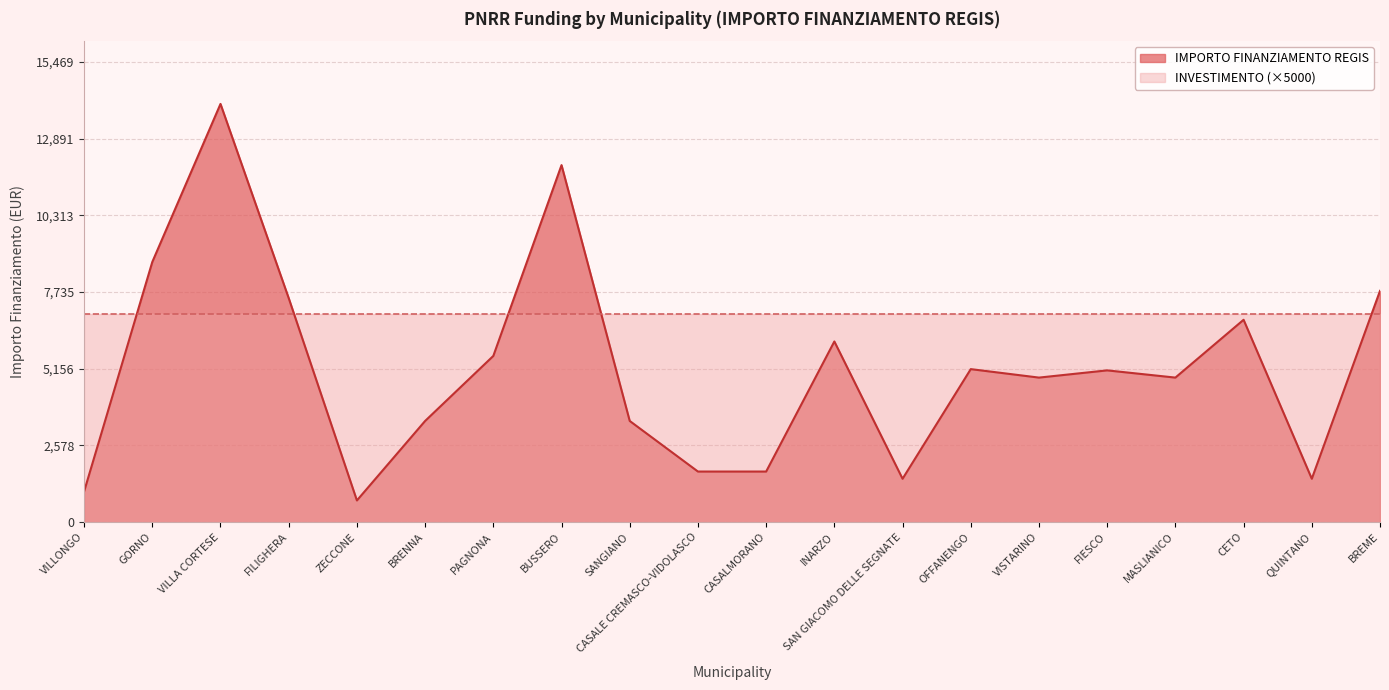

Reading left to right, extract all data points from this chart.

1029	8748	14063	7533	729	3402	5589	12005	3402	1701	1701	6075	1458	5145	4860	5103	4860	6804	1458	7776